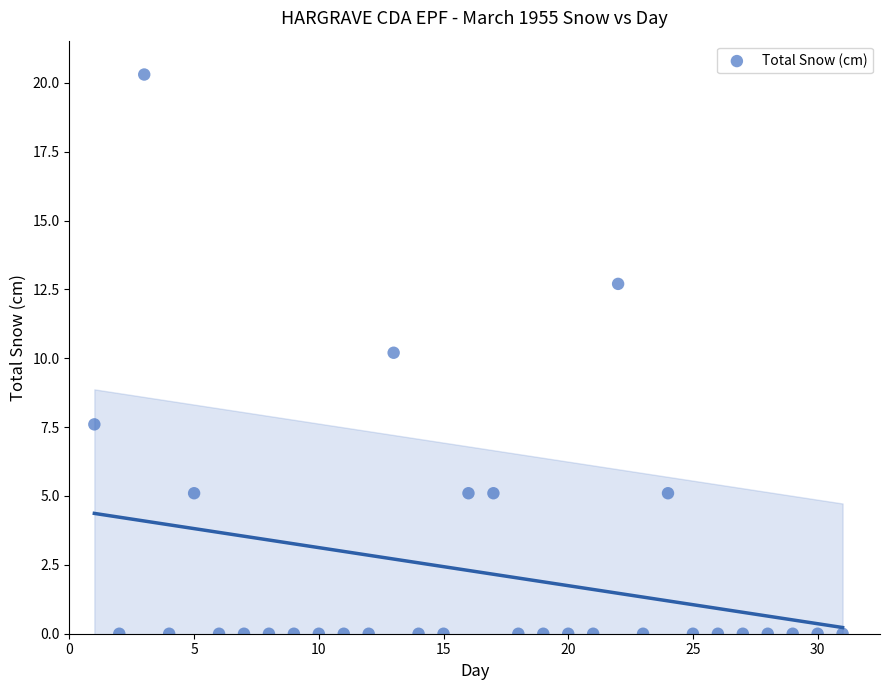

What is the range of Y values (max minus min)?

20.3